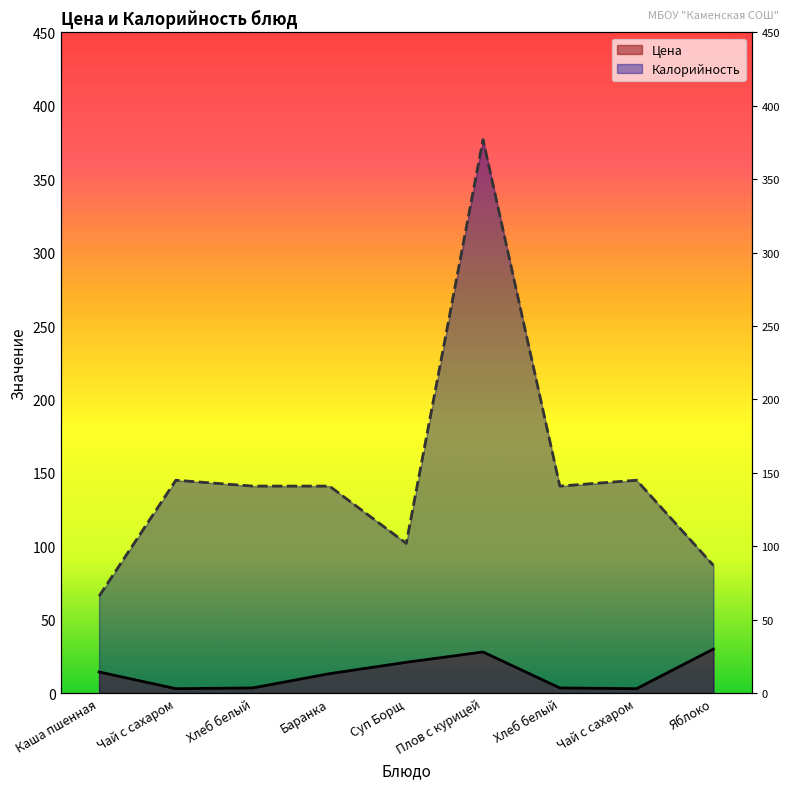

True or false: Калорийность and Цена cross at least once.

False